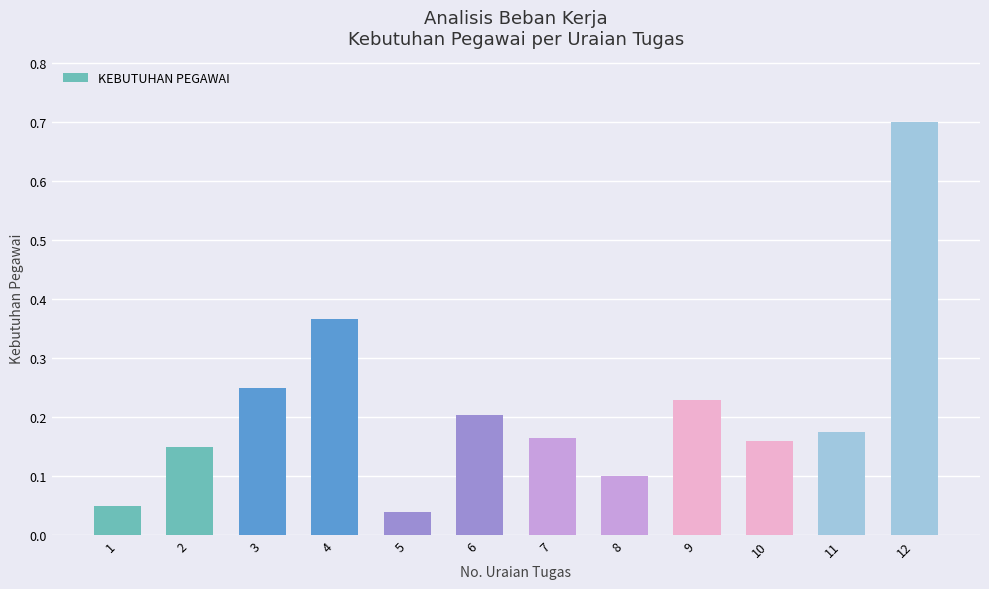

What is the value of the 12th bar from the left?

0.7